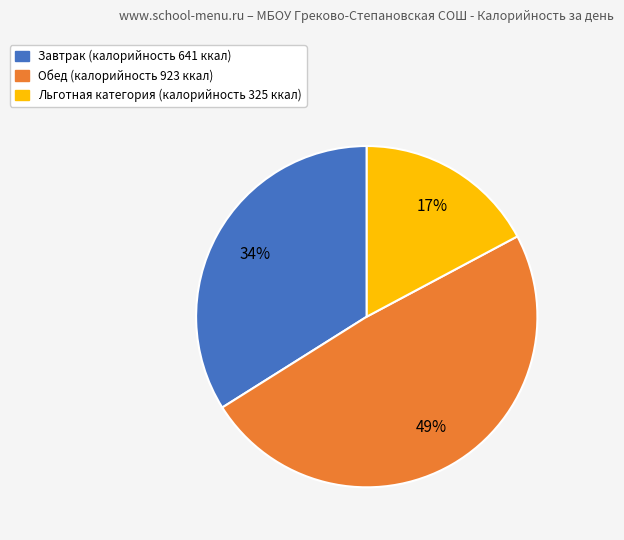

Is the sum of Завтрак and Льготная категория greater than half?

Yes